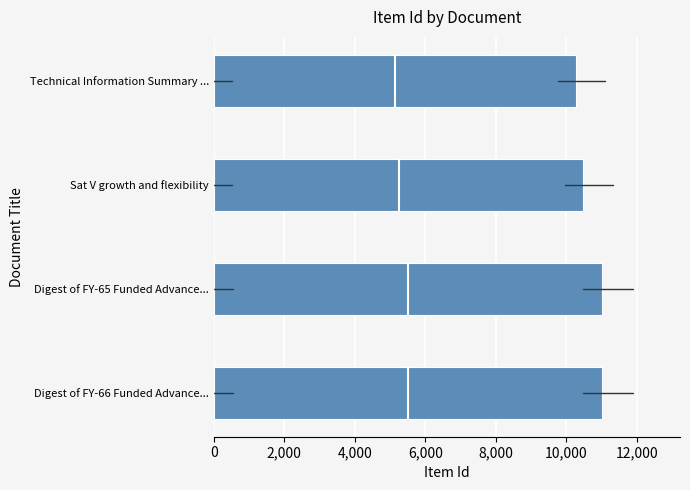

What is the difference between the values at Digest of FY-66 Funded Advance... and Technical Information Summary ...?

742